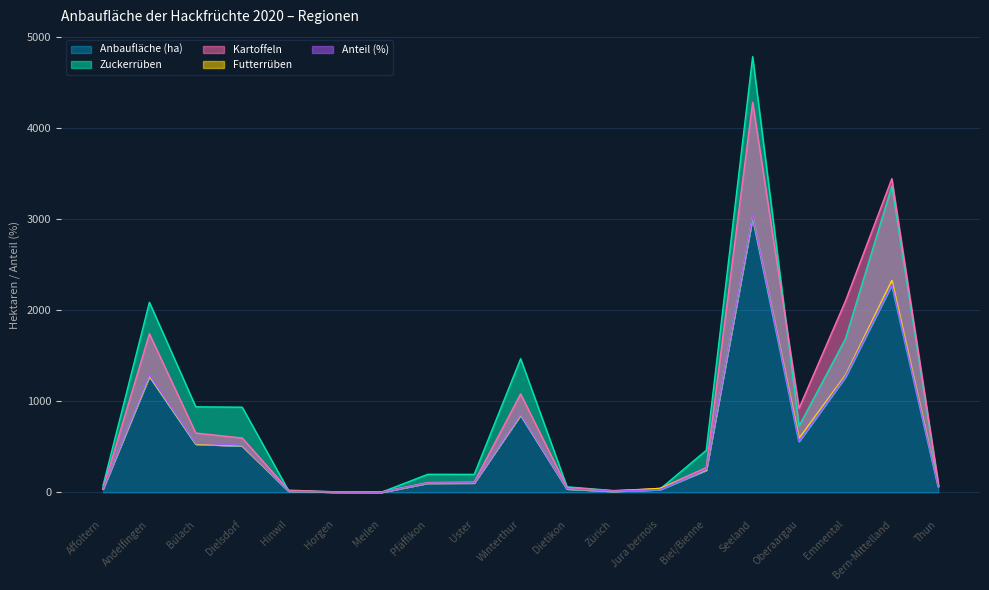

The Anbaufläche (ha) series shows 518.0 at Emmental. True or false?

False